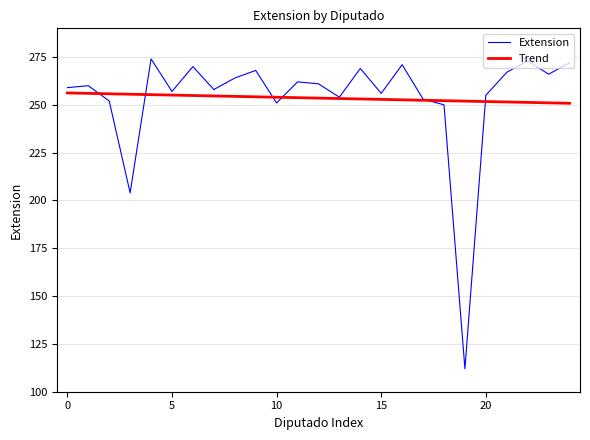

What is the greatest value displayed?

274.0